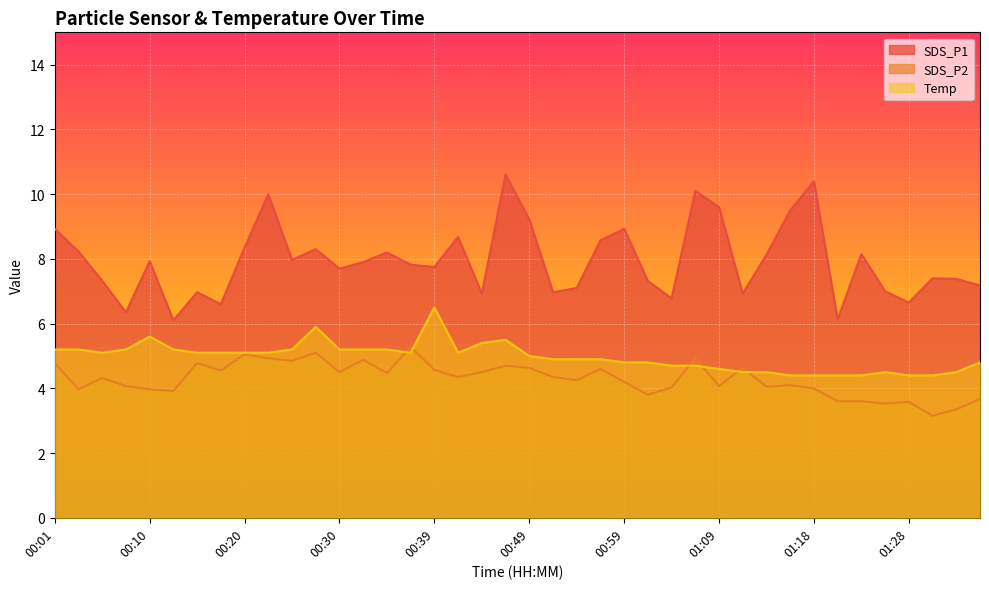

Reading right to left, what are all the values shown in this chart?

SDS_P1: 01:36=7.2	01:33=7.4	01:31=7.4	01:28=6.7	01:26=7.0	01:23=8.2	01:21=6.1	01:18=10.4	01:16=9.5	01:13=8.1	01:11=6.9	01:09=9.6	01:06=10.1	01:04=6.8	01:01=7.3	00:59=8.9	00:56=8.6	00:54=7.1	00:52=7.0	00:49=9.2	00:47=10.6	00:44=6.9	00:42=8.7	00:39=7.8	00:37=7.8	00:35=8.2	00:32=7.9	00:30=7.7	00:27=8.3	00:25=8.0	00:22=10.0	00:20=8.3	00:18=6.6	00:15=7.0	00:13=6.1	00:10=7.9	00:08=6.3	00:05=7.3	00:03=8.2	00:01=8.9
SDS_P2: 01:36=3.7	01:33=3.4	01:31=3.1	01:28=3.6	01:26=3.5	01:23=3.6	01:21=3.6	01:18=4.0	01:16=4.1	01:13=4.0	01:11=4.6	01:09=4.1	01:06=4.9	01:04=4.0	01:01=3.8	00:59=4.2	00:56=4.6	00:54=4.2	00:52=4.3	00:49=4.6	00:47=4.7	00:44=4.5	00:42=4.3	00:39=4.6	00:37=5.3	00:35=4.5	00:32=4.9	00:30=4.5	00:27=5.1	00:25=4.8	00:22=4.9	00:20=5.0	00:18=4.5	00:15=4.8	00:13=3.9	00:10=4.0	00:08=4.1	00:05=4.3	00:03=4.0	00:01=4.8
Temp: 01:36=4.8	01:33=4.5	01:31=4.4	01:28=4.4	01:26=4.5	01:23=4.4	01:21=4.4	01:18=4.4	01:16=4.4	01:13=4.5	01:11=4.5	01:09=4.6	01:06=4.7	01:04=4.7	01:01=4.8	00:59=4.8	00:56=4.9	00:54=4.9	00:52=4.9	00:49=5.0	00:47=5.5	00:44=5.4	00:42=5.1	00:39=6.5	00:37=5.1	00:35=5.2	00:32=5.2	00:30=5.2	00:27=5.9	00:25=5.2	00:22=5.1	00:20=5.1	00:18=5.1	00:15=5.1	00:13=5.2	00:10=5.6	00:08=5.2	00:05=5.1	00:03=5.2	00:01=5.2